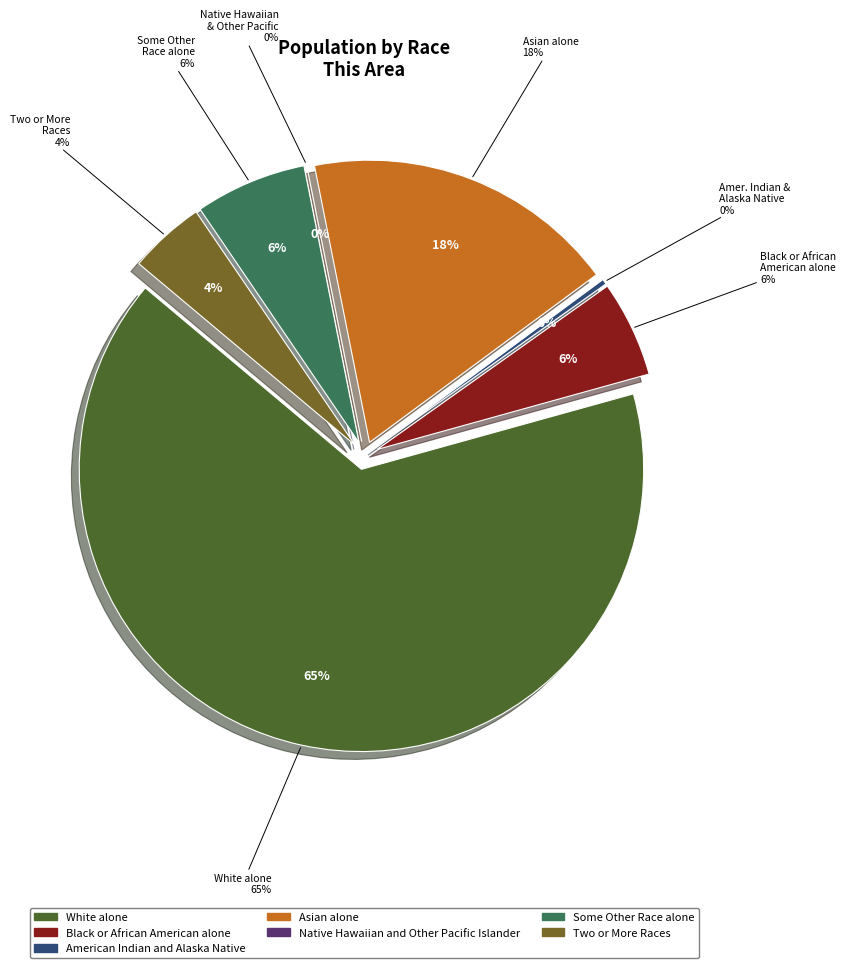

Is White alone the majority of the pie?

Yes